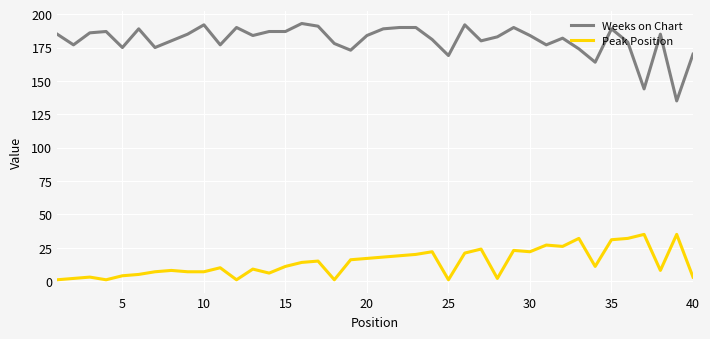

What is the difference between the maximum and minimum values in the Weeks on Chart series?

58